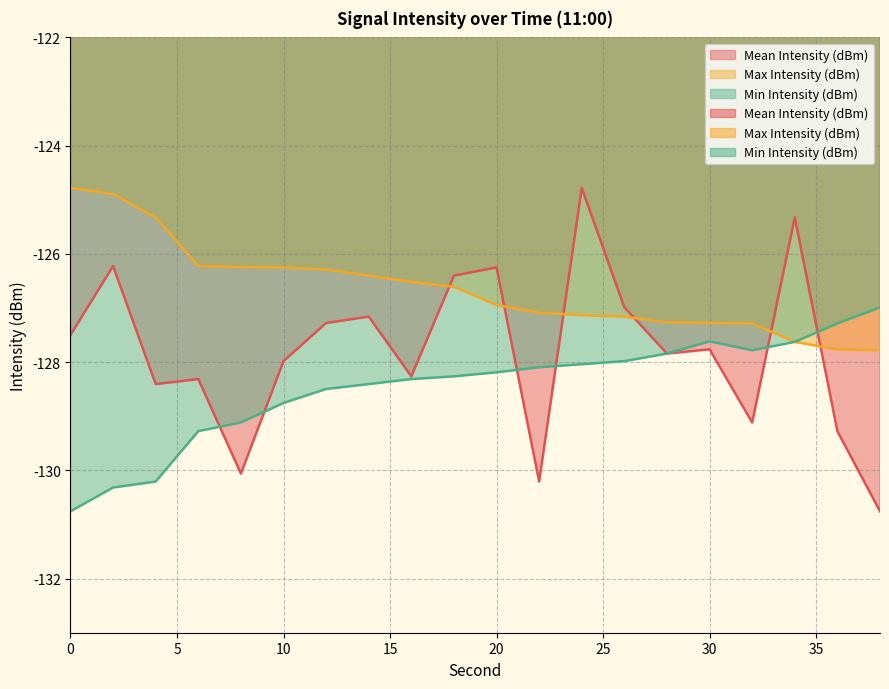

Where does the Mean Intensity (dBm) series first go above -127?

2